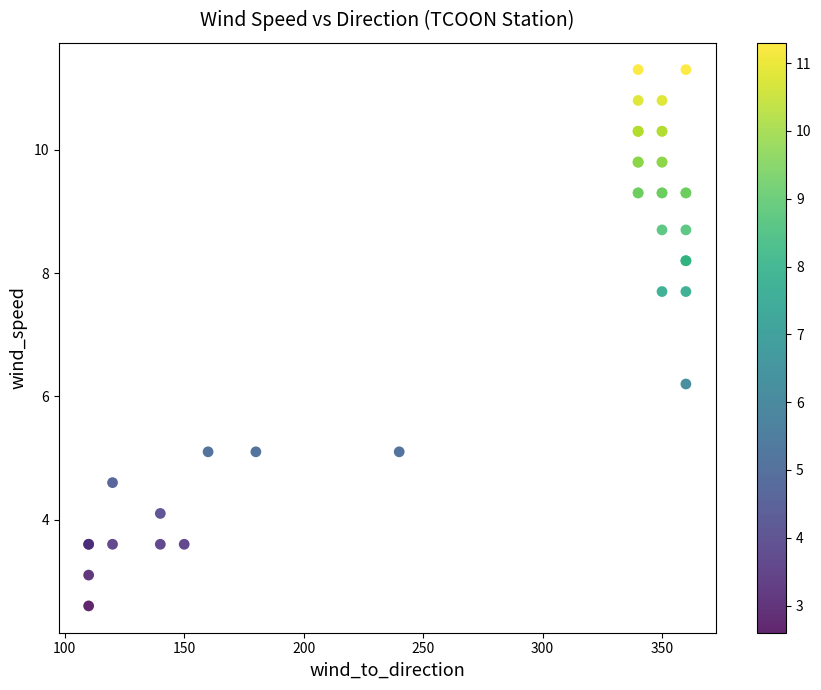

What Y value in the scatter plot is closest to 6?

6.2